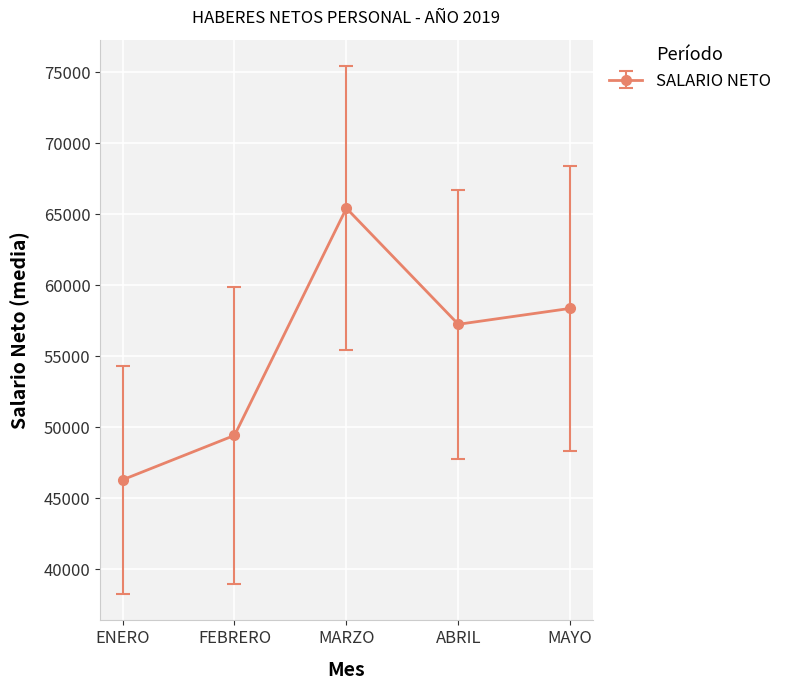

Where is the data nearest to the value 55868?

ABRIL